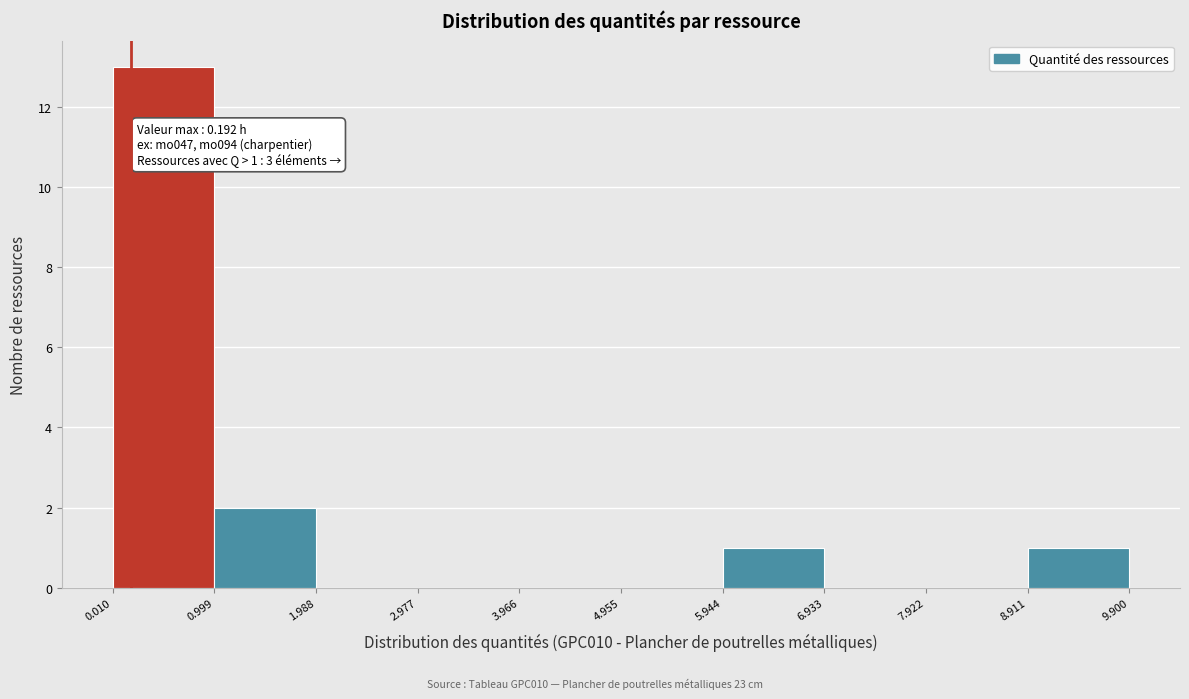

Over which range of the x-axis is the bar tallest?

0.010 to 0.999